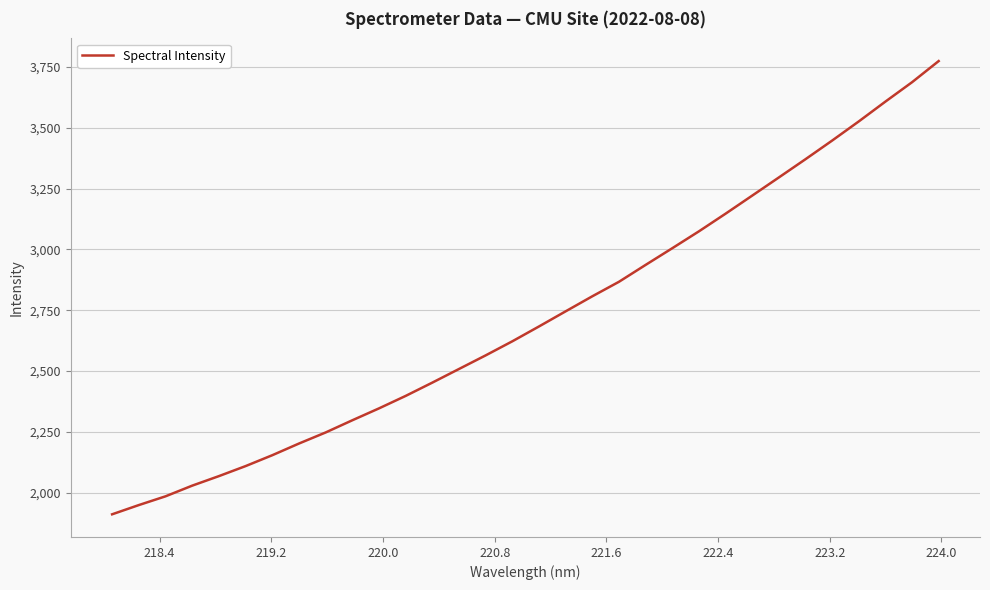

What is the greatest value displayed?

3774.8